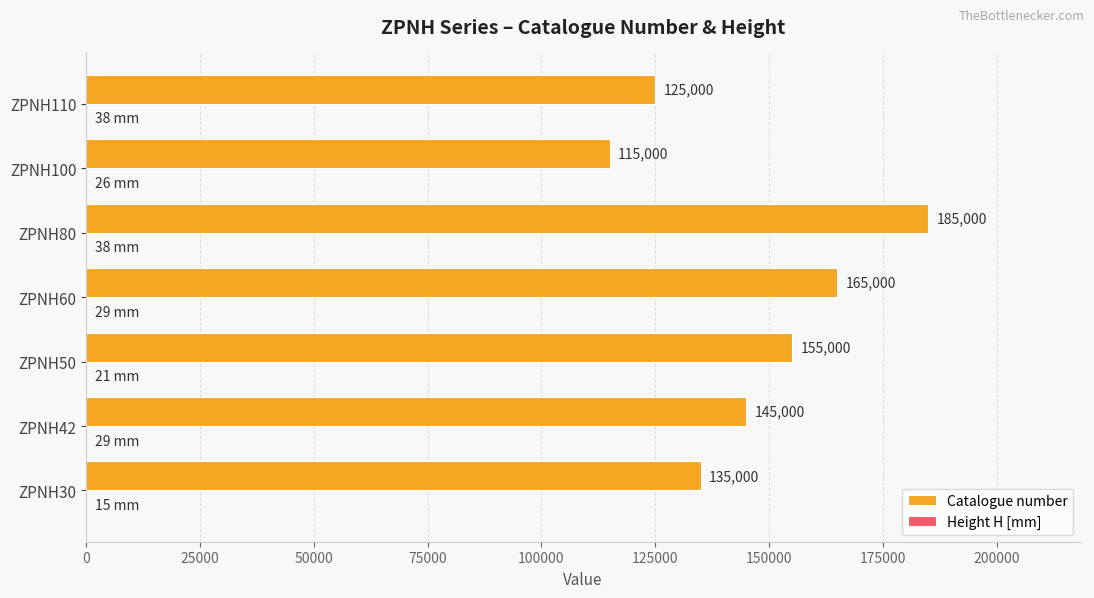

At which category does the chart reach its peak across all series?

ZPNH80